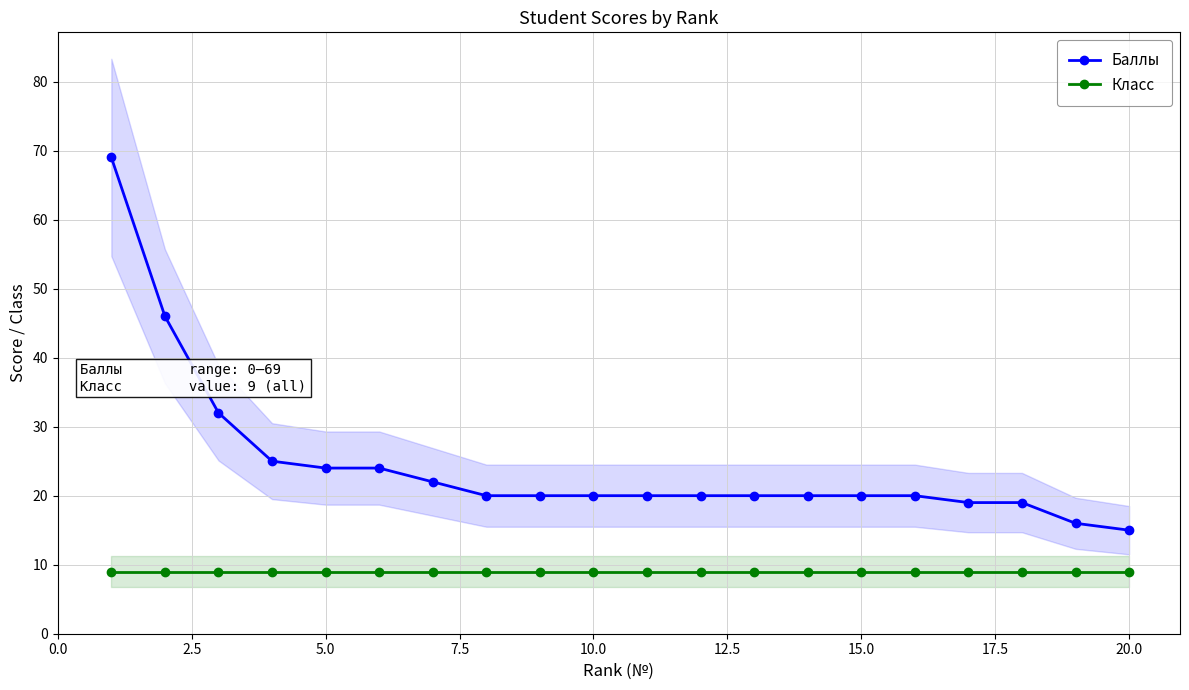

What is the difference between the second highest and minimum values in the Баллы series?

31